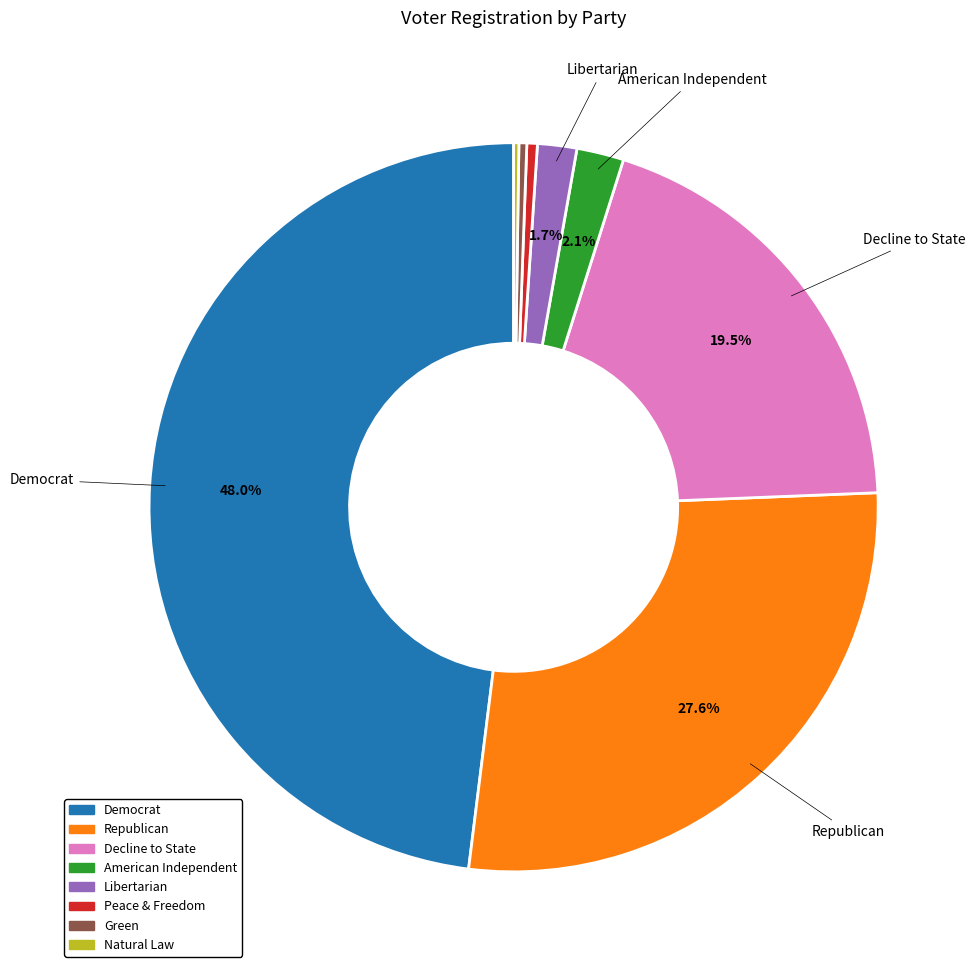

Is there a majority slice in this chart?

No